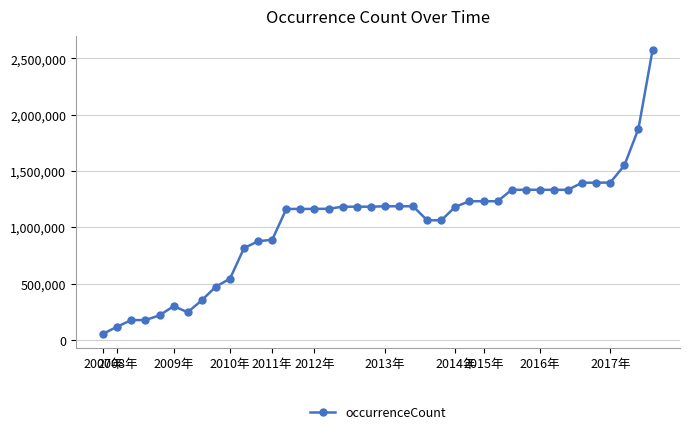

What is the greatest value displayed?

2571970